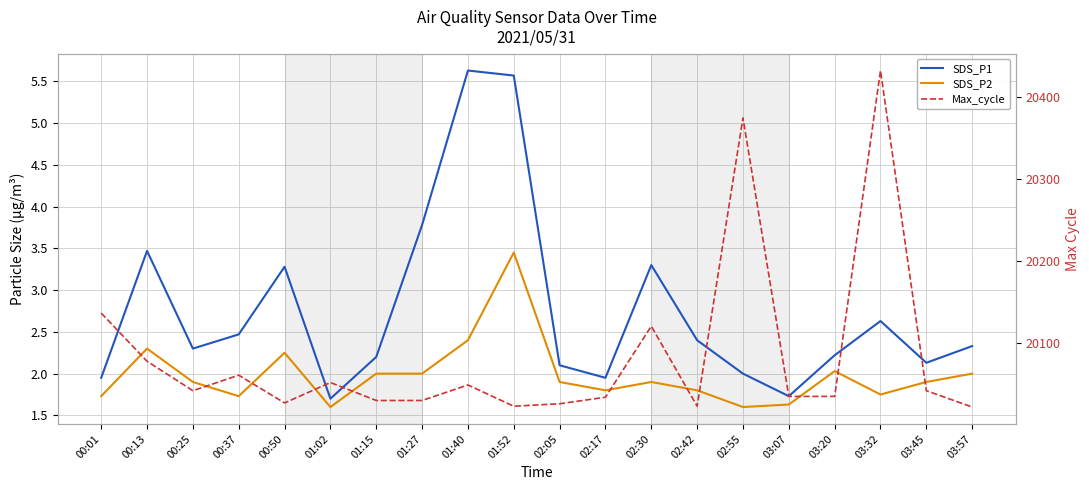

Reading left to right, transcribe all the data shown in this chart.

SDS_P1: 1.9	3.5	2.3	2.5	3.3	1.7	2.2	3.8	5.6	5.6	2.1	1.9	3.3	2.4	2.0	1.7	2.2	2.6	2.1	2.3
SDS_P2: 1.7	2.3	1.9	1.7	2.2	1.6	2.0	2.0	2.4	3.5	1.9	1.8	1.9	1.8	1.6	1.6	2.0	1.8	1.9	2.0
Max_cycle: 20136.0	20077.0	20041.0	20060.0	20026.0	20051.0	20029.0	20029.0	20048.0	20022.0	20025.0	20033.0	20120.0	20022.0	20375.0	20034.0	20034.0	20433.0	20041.0	20021.0